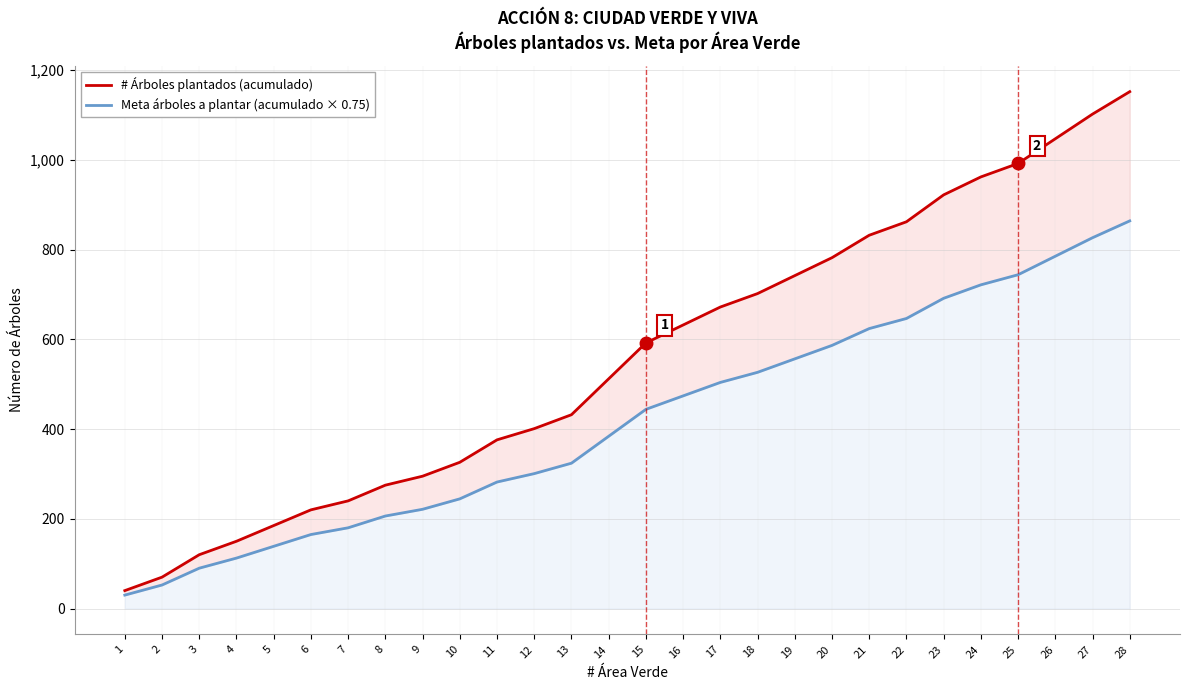

Rank the categories by # Árboles plantados (acumulado) value from highest to lowest.

28, 27, 26, 25, 24, 23, 22, 21, 20, 19, 18, 17, 16, 15, 14, 13, 12, 11, 10, 9, 8, 7, 6, 5, 4, 3, 2, 1